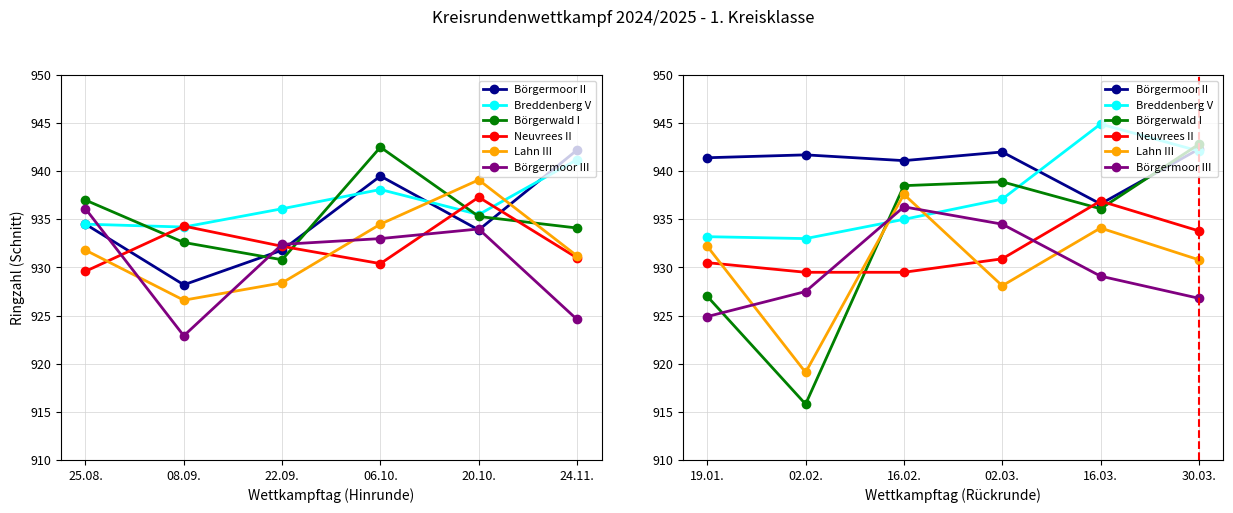

What is the difference between the maximum and minimum values in the Börgermoor II series?

5.7